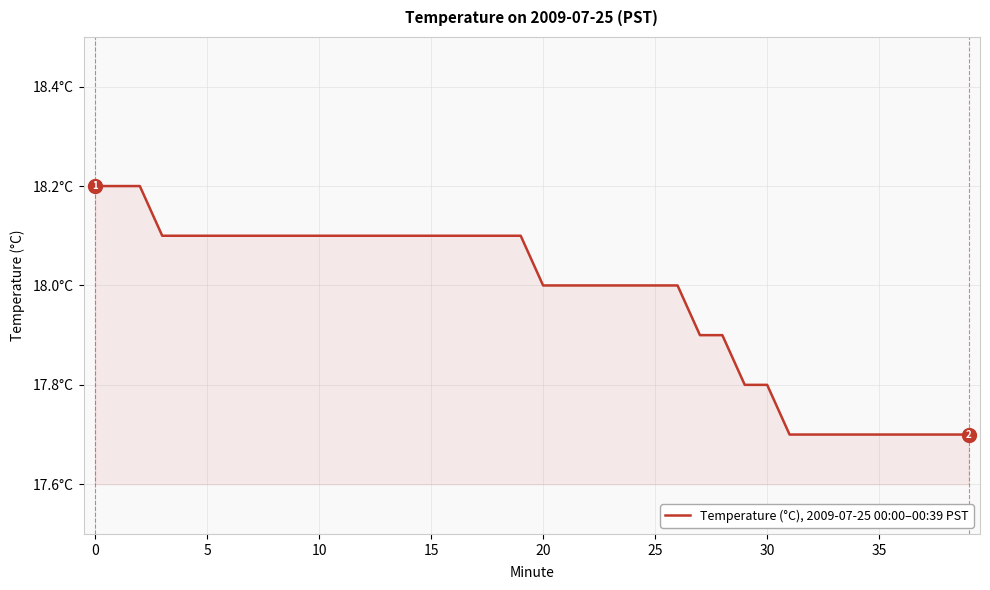

Where is the data nearest to the value 17?

31